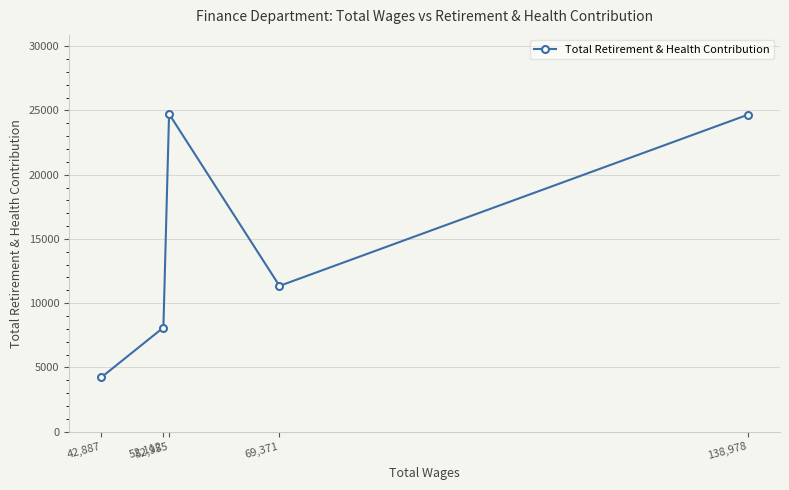

What is the approximate value at 42,887?

4231